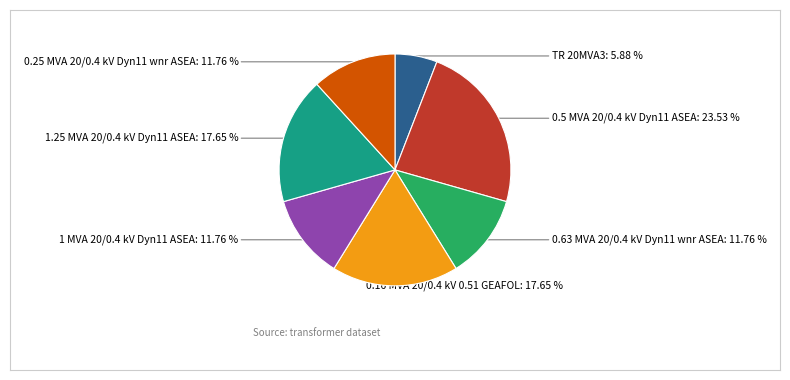

Is there any slice that represents more than half of the pie?

No